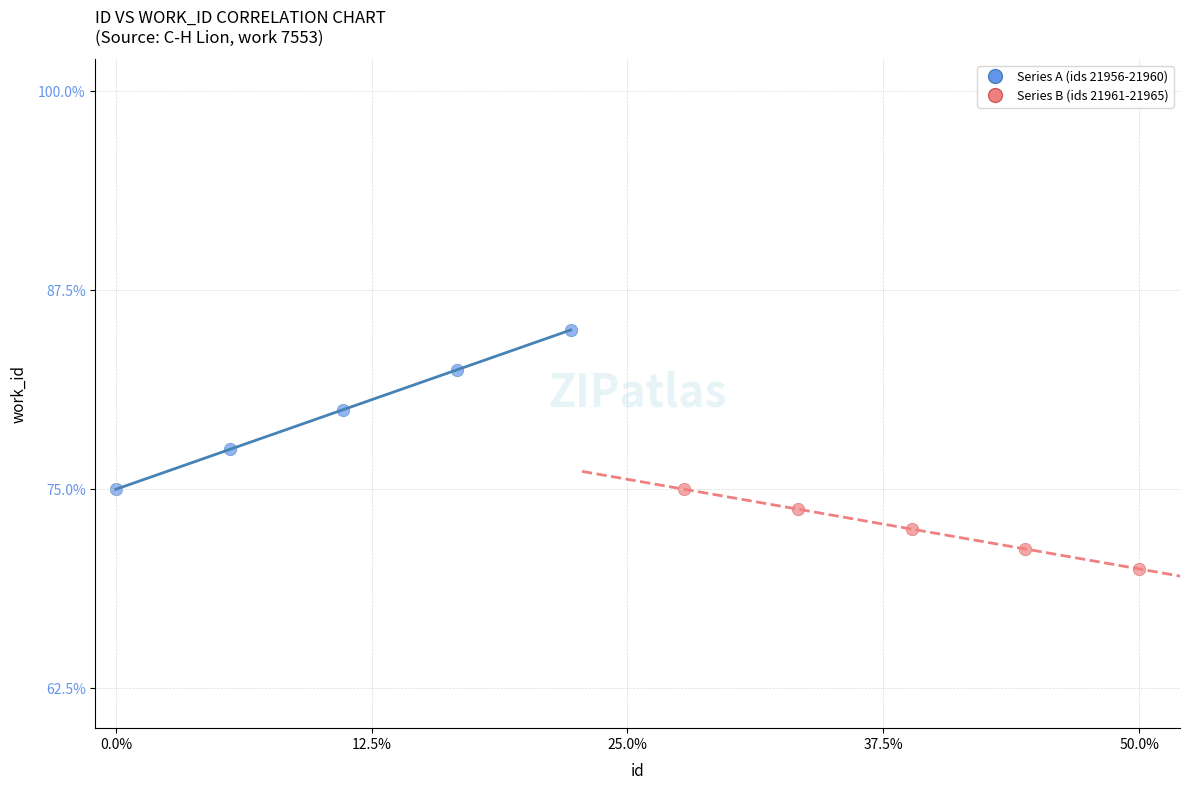

What are all the series names shown in the legend?

Series A (ids 21956-21960), Series B (ids 21961-21965)